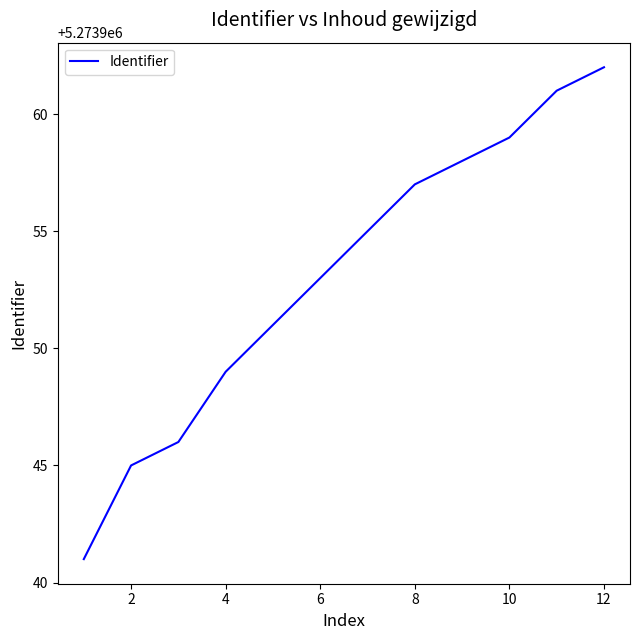

What is the minimum value shown in the chart?

5273941